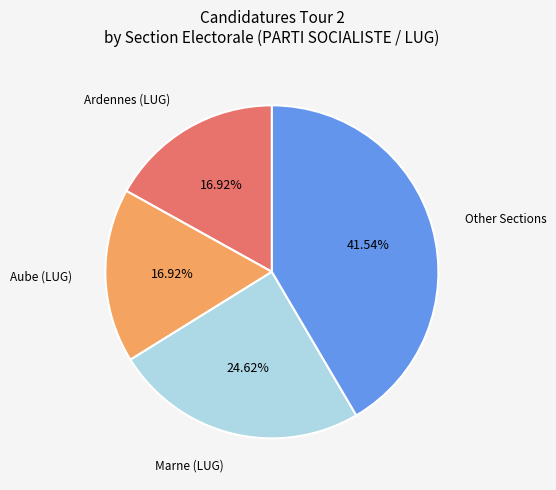

Does any single category account for the majority?

No